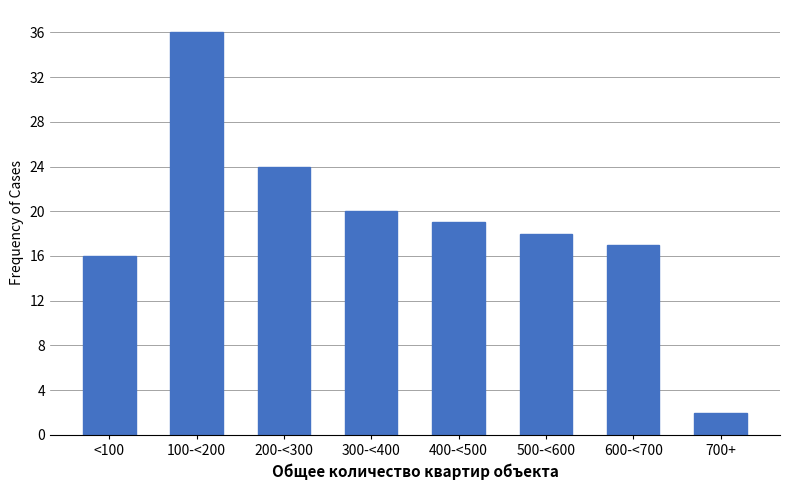

Reading right to left, list all the values displayed in this chart.

2	17	18	19	20	24	36	16